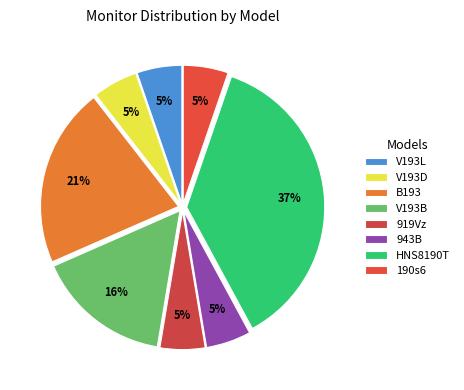

What percentage is the HNS8190T slice, to the nearest percent?

37%